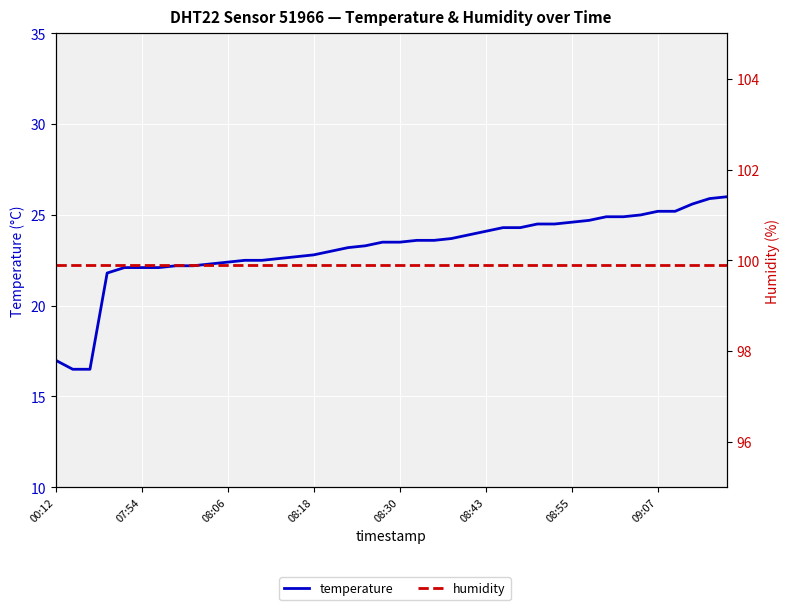

Which series has the largest range (max minus min)?

temperature